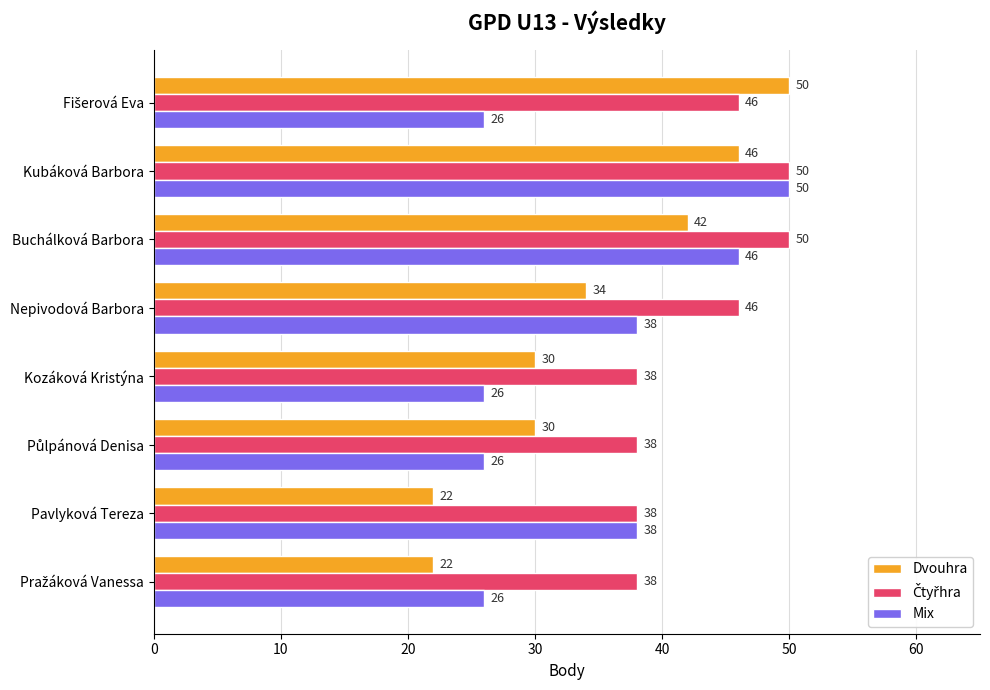

What is the spread (max minus min) of values at Buchálková Barbora?

8